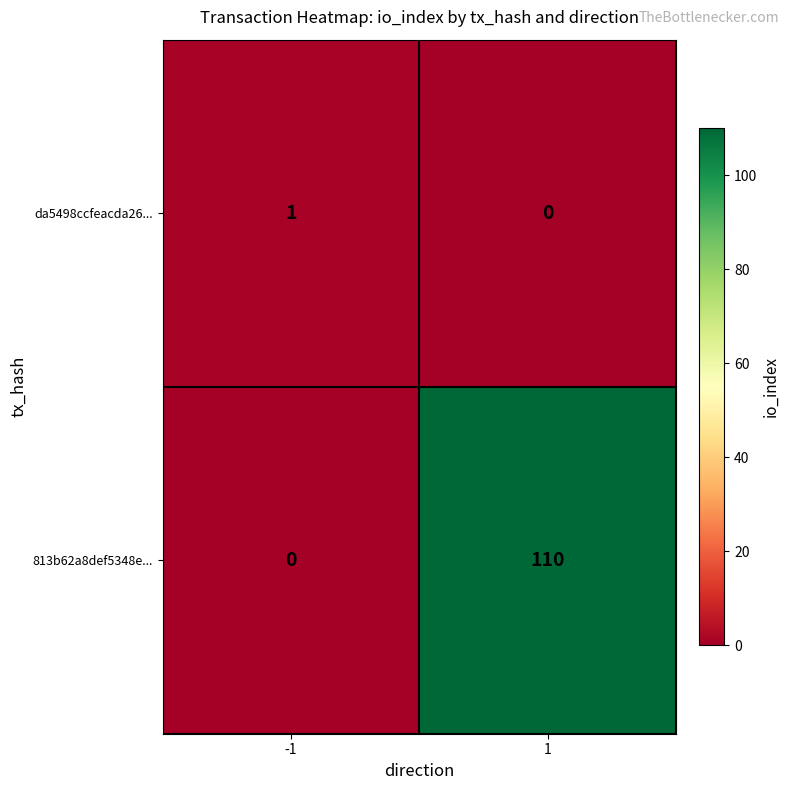

The 813b62a8def5348e... series shows 66 at -1. True or false?

False